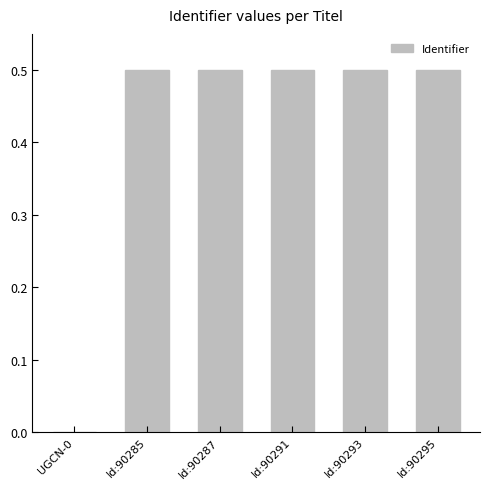

True or false: the data shows 0.8 at Id:90291.

False